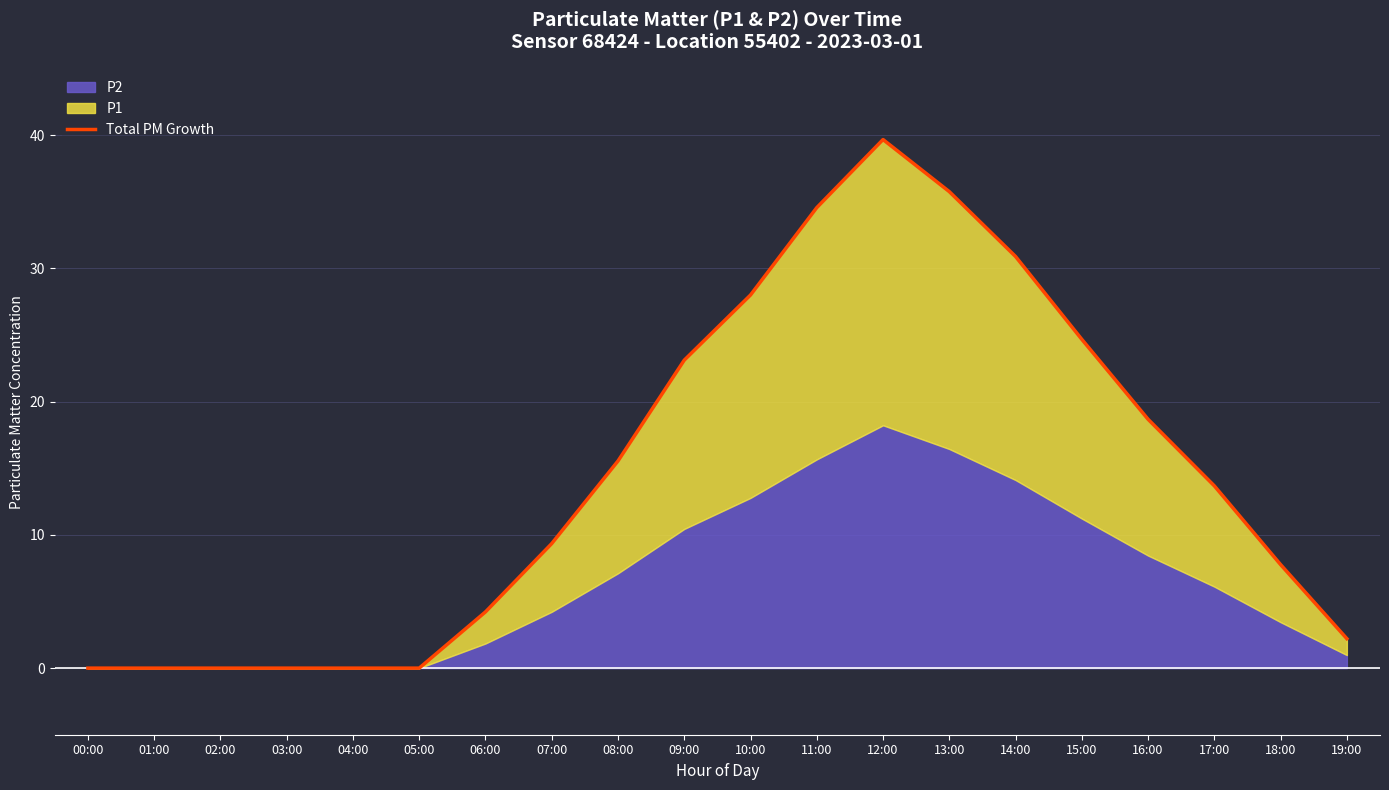

How many lines are shown in the chart?

1